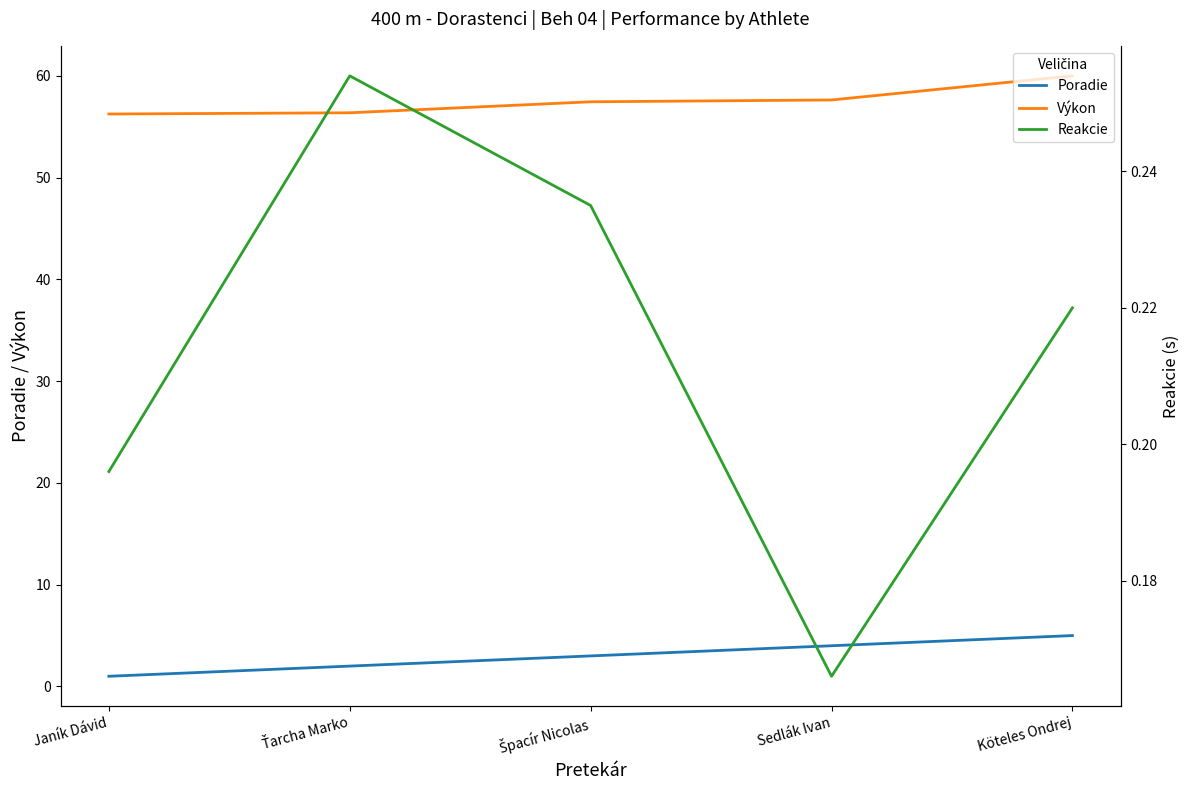

True or false: Poradie has a value of 1.0 at Janík Dávid.

True